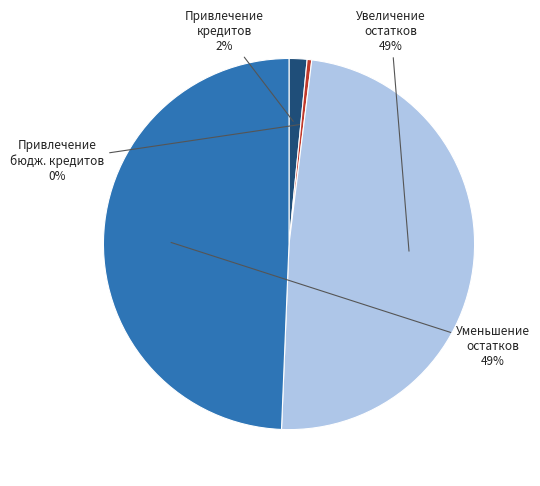

Does any single category account for the majority?

No